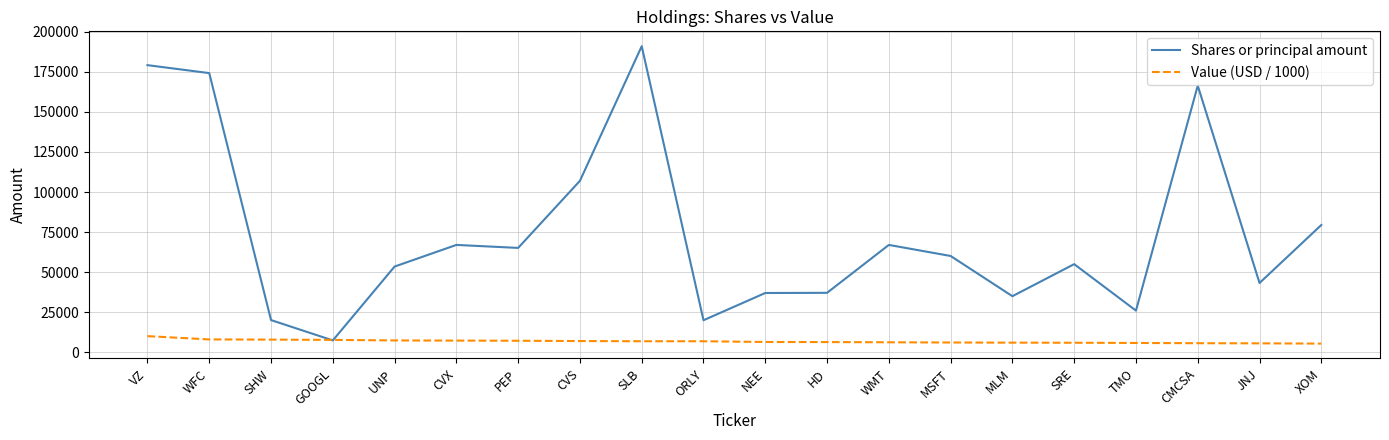

List the series in order of their overall mean, lowest first.

Value (USD / 1000), Shares or principal amount